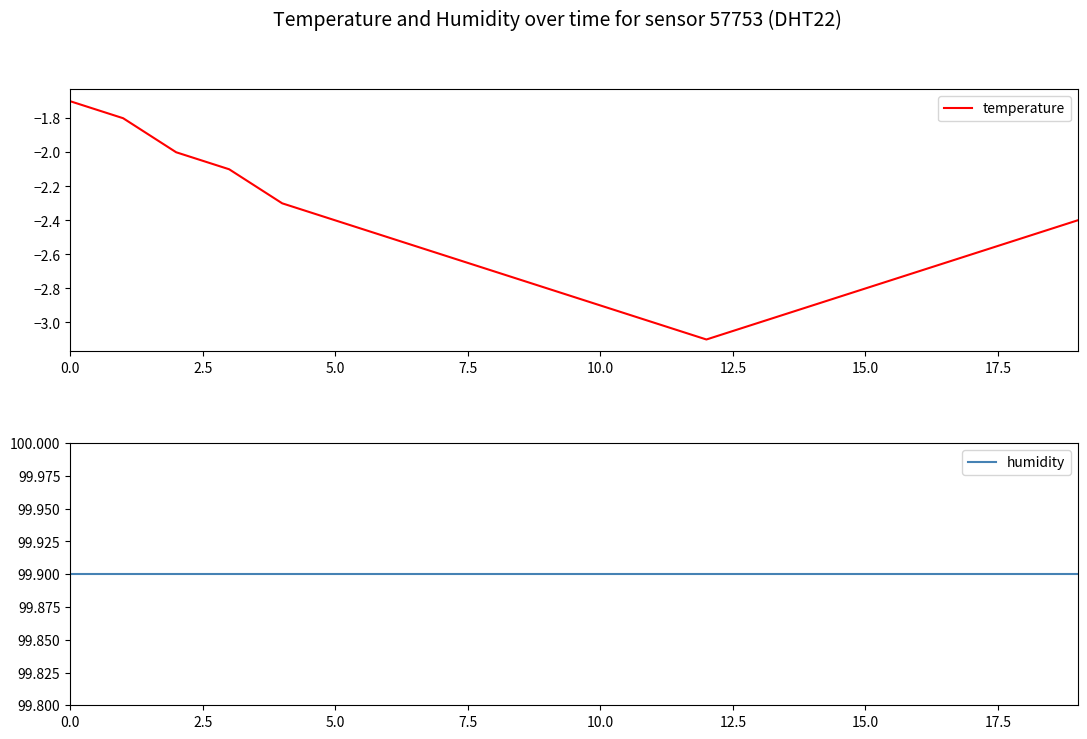

What is the highest value of the temperature series?

-1.7